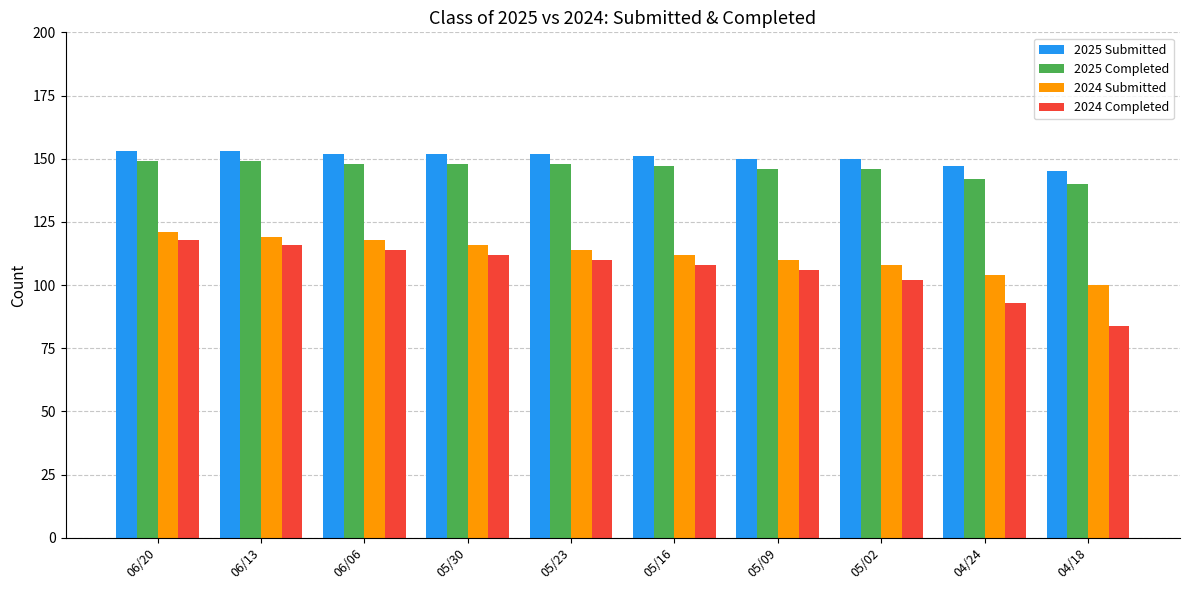

At how many categories does at least one series exceed 118?

10